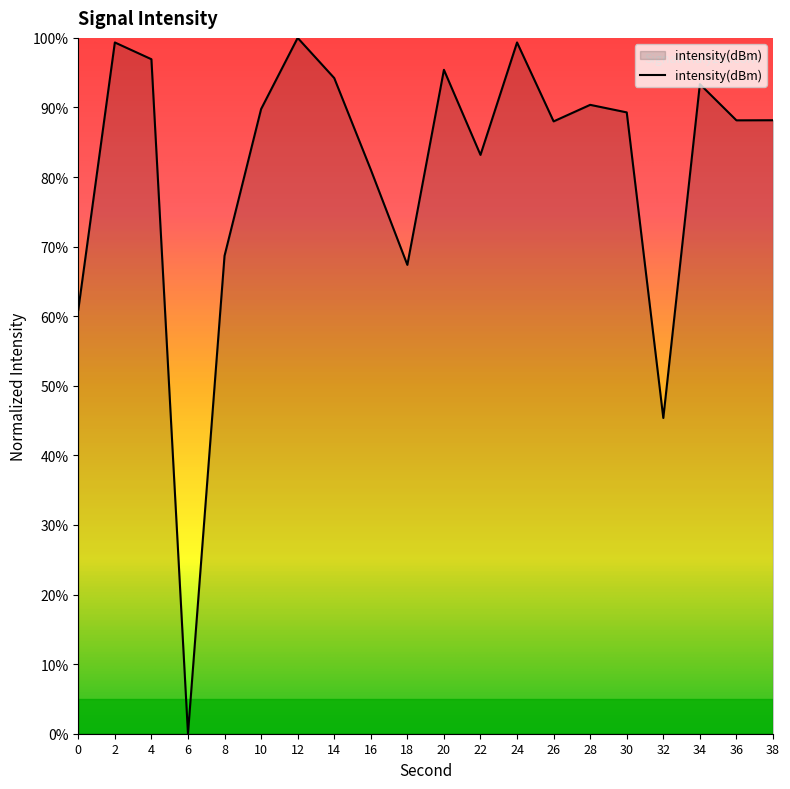

What is the ratio of the value at 24 to the value at 8?

1.4